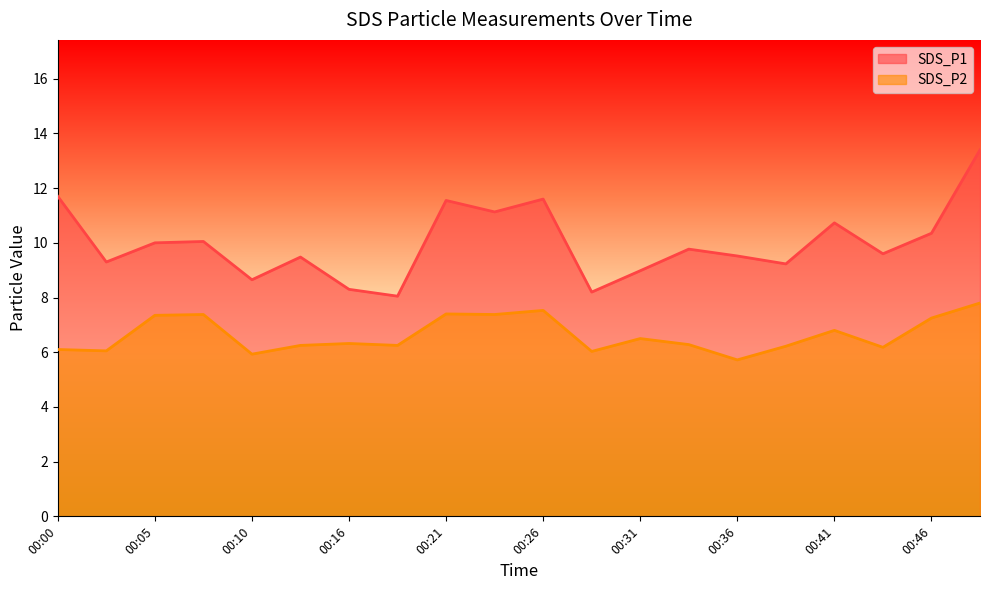

How many data points does each series have?

20